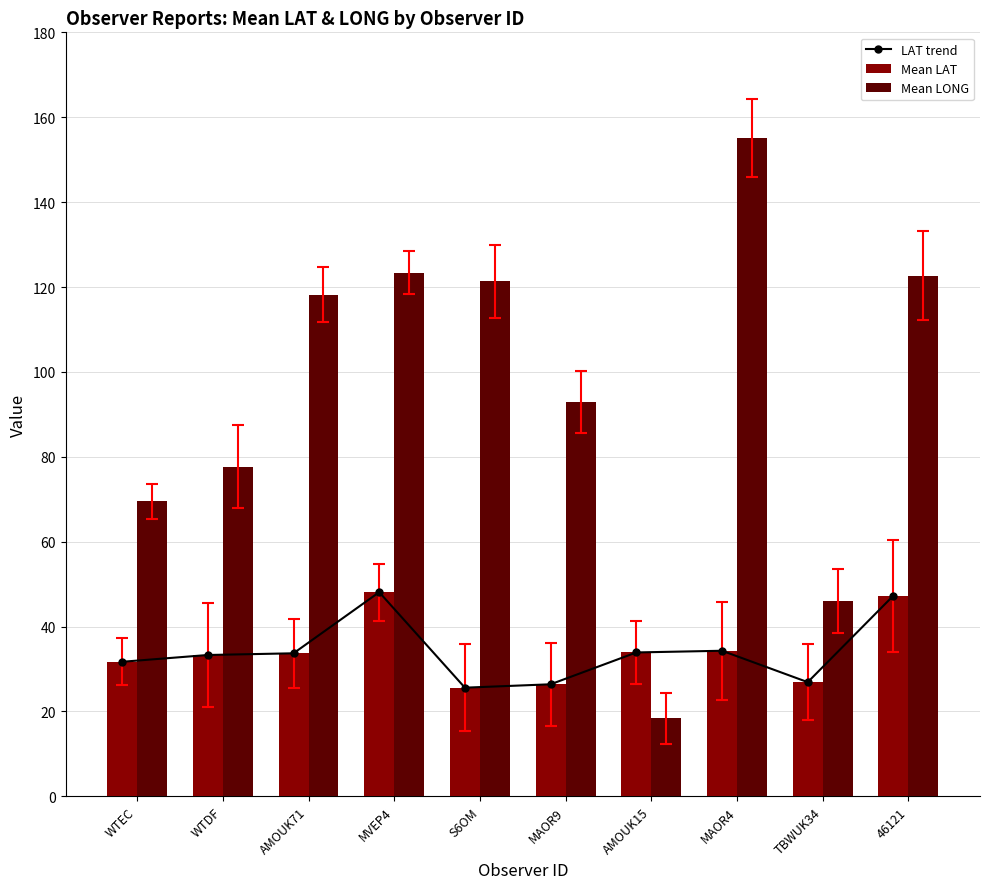

Is it true that Mean LONG equals 92.8 at MAOR9?

True